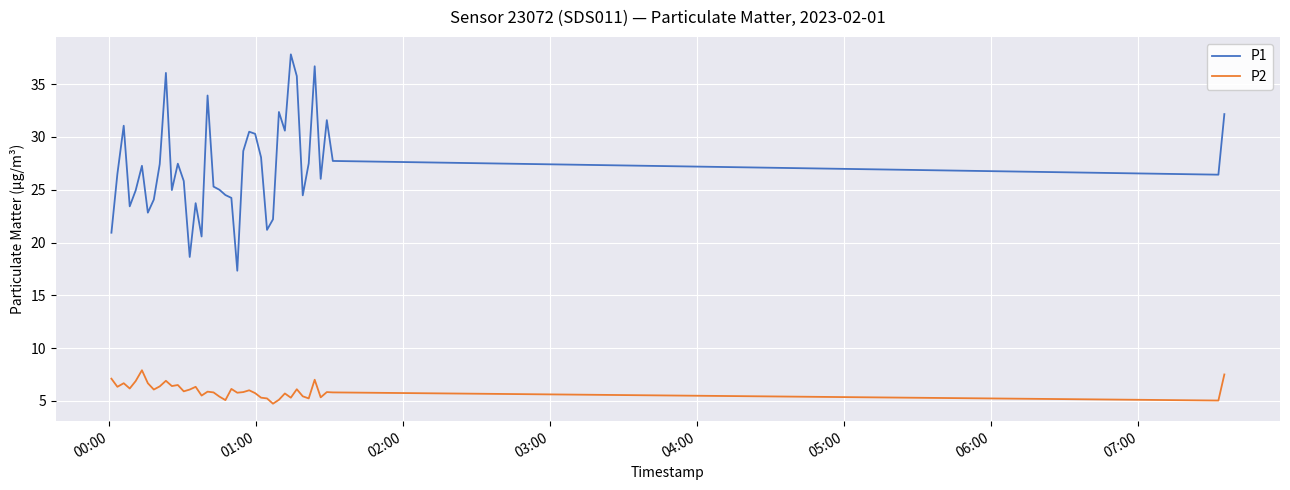

Rank the series by their average value, from highest to lowest.

P1, P2